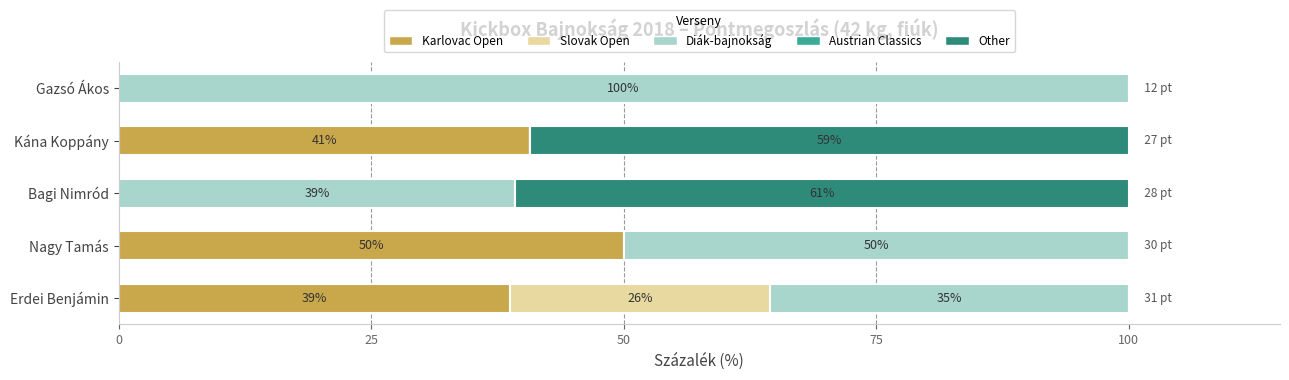

Where is Karlovac Open nearest to the value 25?

Erdei Benjámin